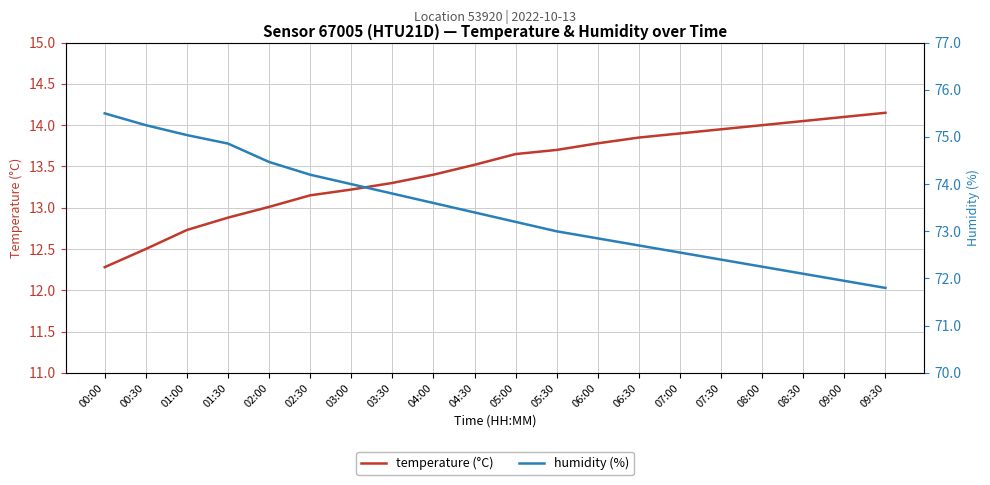

Which series has the widest spread of values?

humidity (%)